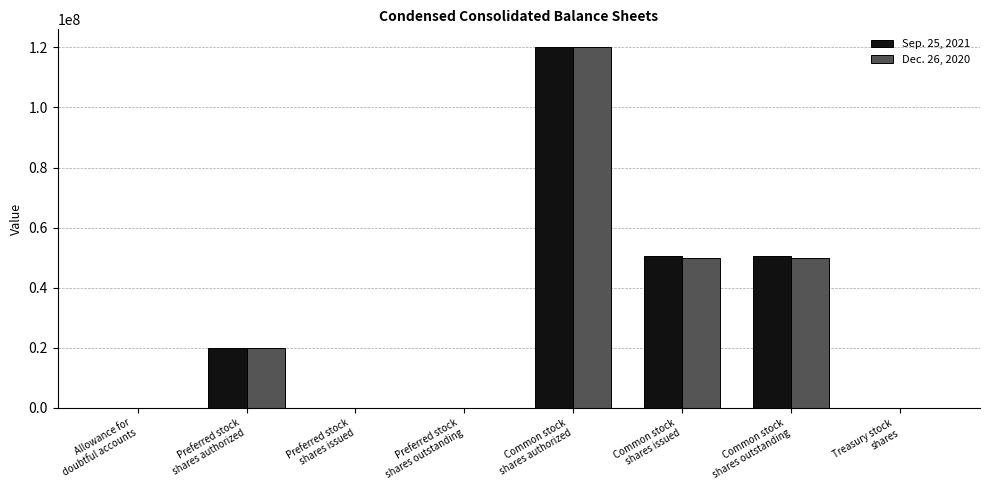

What is the total value across all series at Common stock
shares issued?

100374000